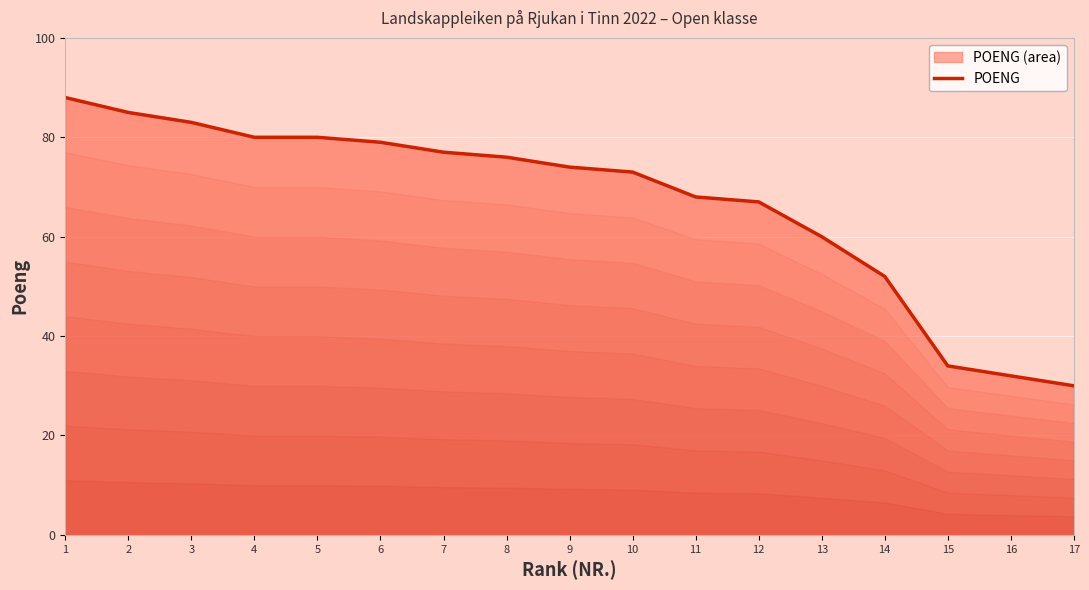

Reading right to left, list all the values displayed in this chart.

30	32	34	52	60	67	68	73	74	76	77	79	80	80	83	85	88